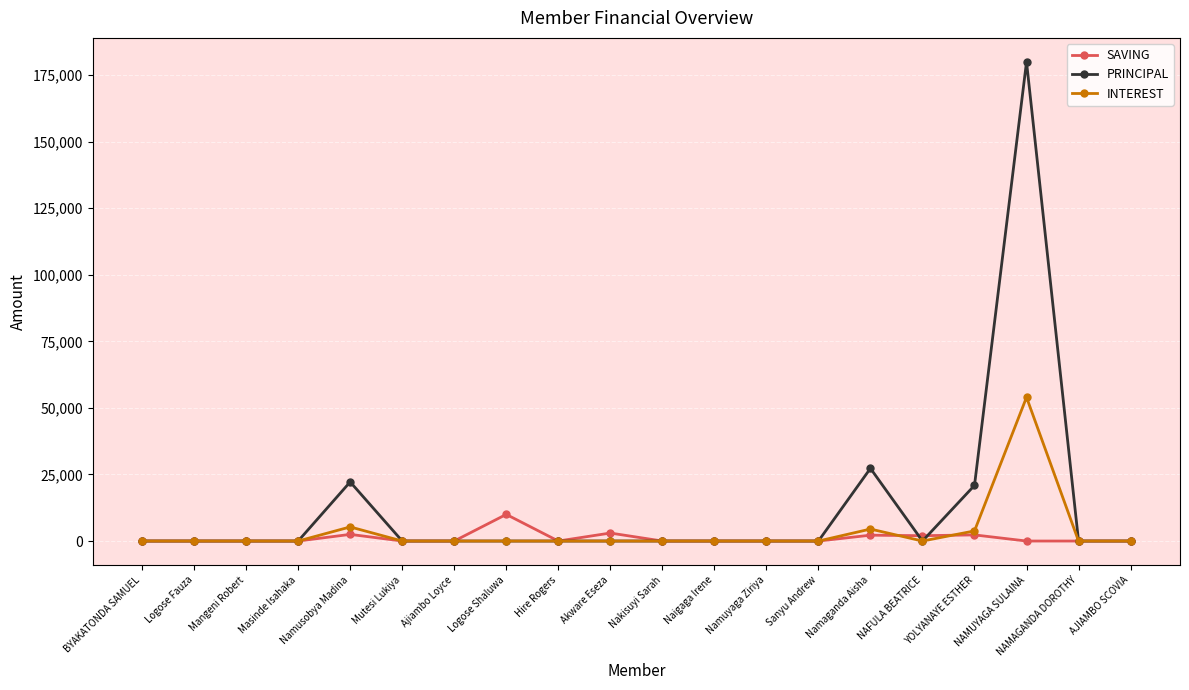

Which label corresponds to the largest value in the chart?

NAMUYAGA SULAINA